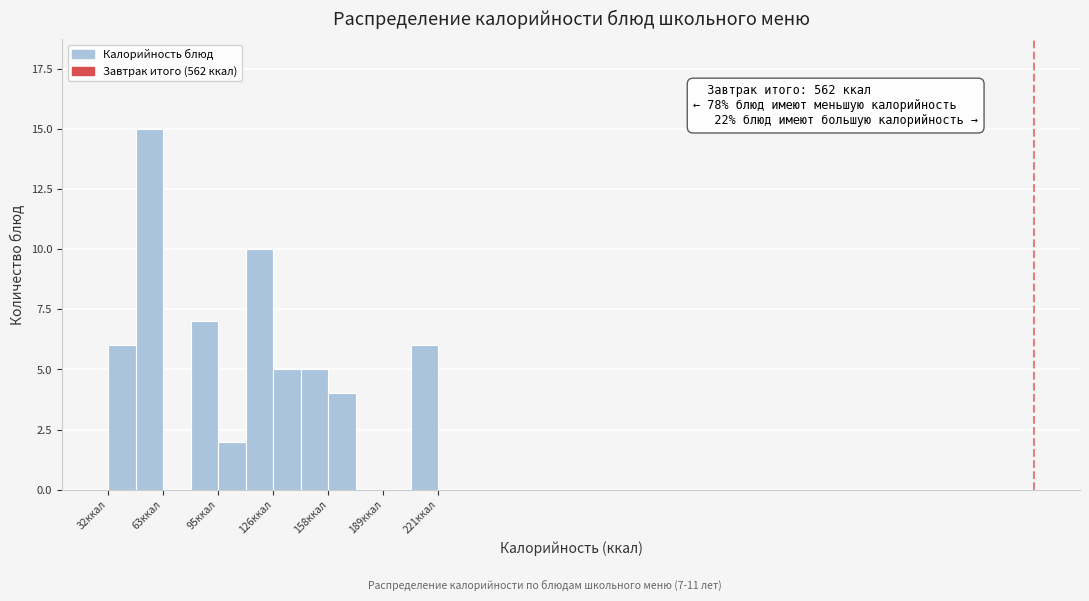

Around what value on the x-axis is the tallest bar? Give the approximate position of its centre, as read against the axis.

55